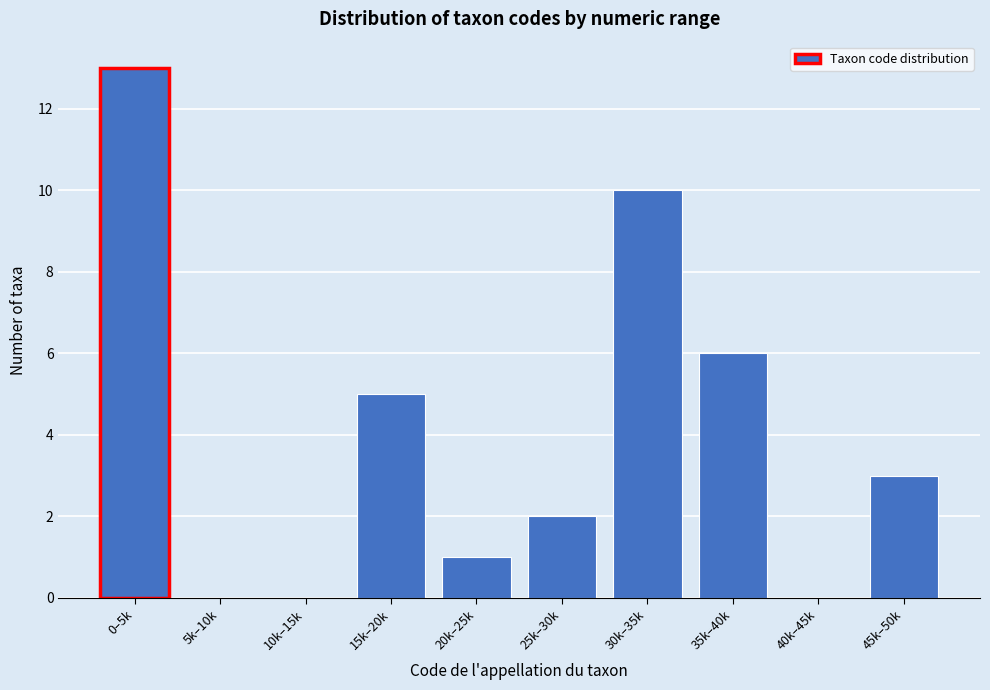

Reading right to left, transcribe all the data shown in this chart.

45k–50k=3	40k–45k=0	35k–40k=6	30k–35k=10	25k–30k=2	20k–25k=1	15k–20k=5	10k–15k=0	5k–10k=0	0–5k=13